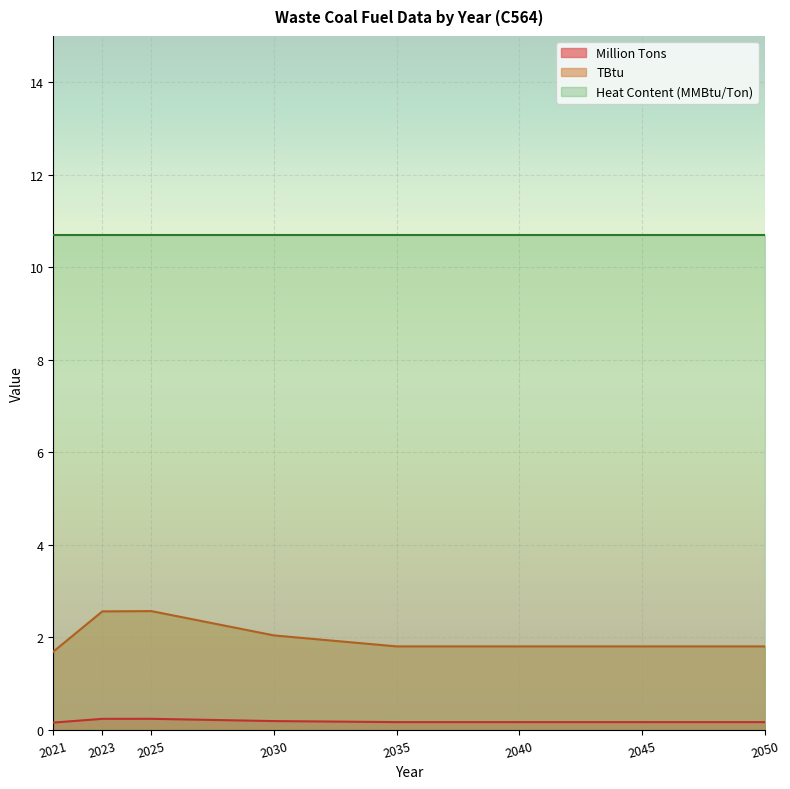

What is the lowest value of the TBtu series?

1.7